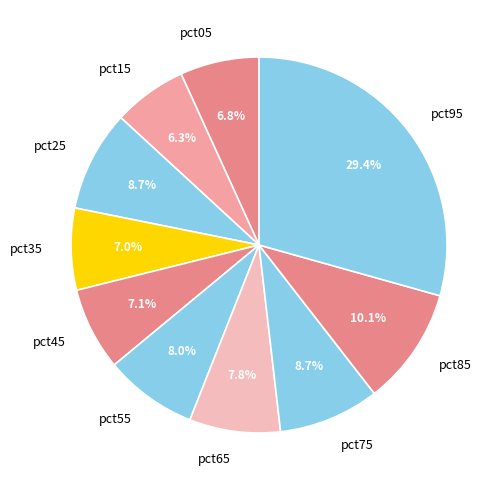

To the nearest percent, what percentage of the pie is pct65?

8%